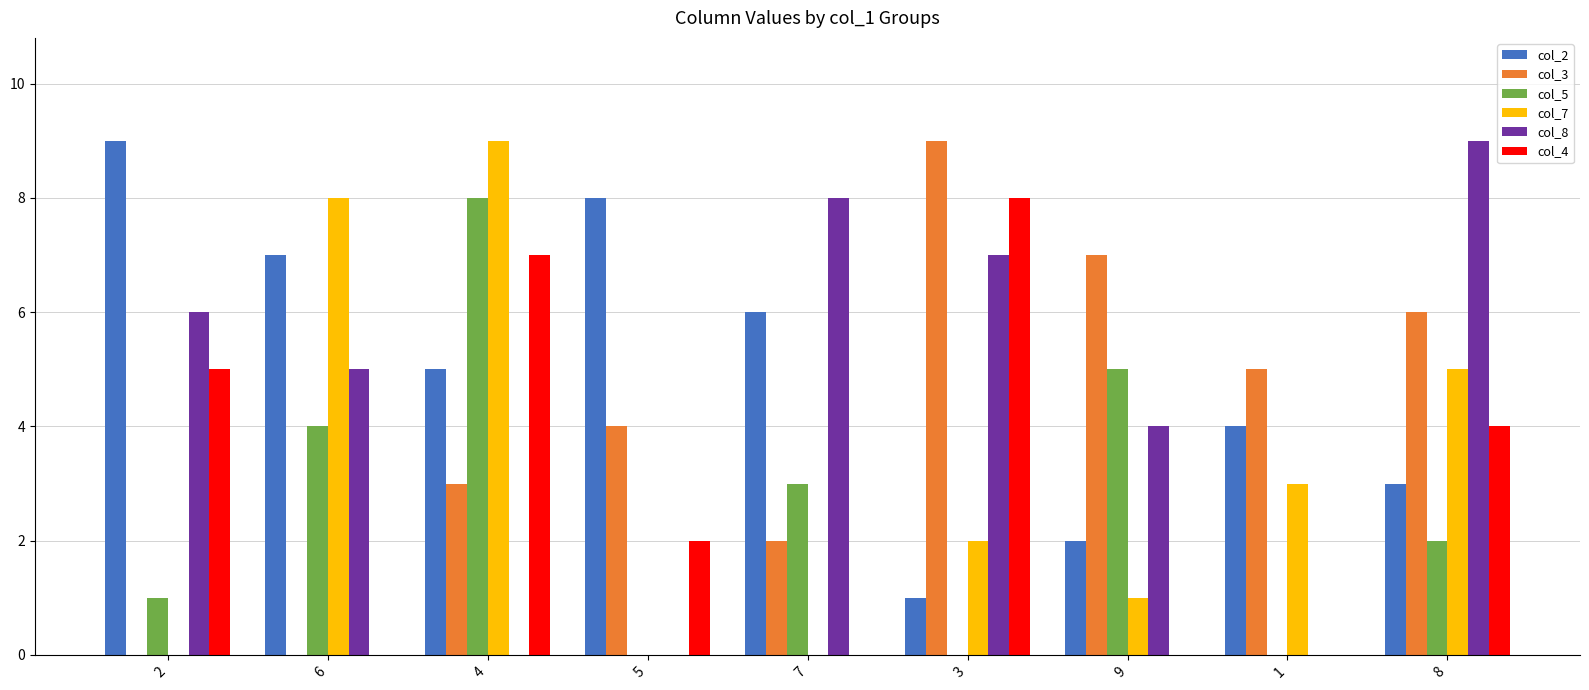

What is the maximum value shown in the chart?

9